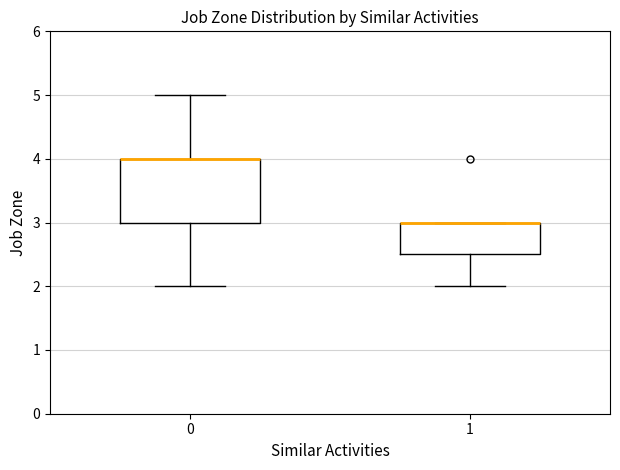

Reading left to right, read every box against the y-axis: the position of its median line, the range the box covers, and the ends of its whiskers. The values are not printed on the chart, so give them approximately, as read against the axis.

0: median 4.0 (drawn on the box's upper edge), box 3.0 to 4.0, whiskers 2.0 to 5.0
1: median 3.0 (drawn on the box's upper edge), box 2.5 to 3.0, whiskers 2.0 to 3.0